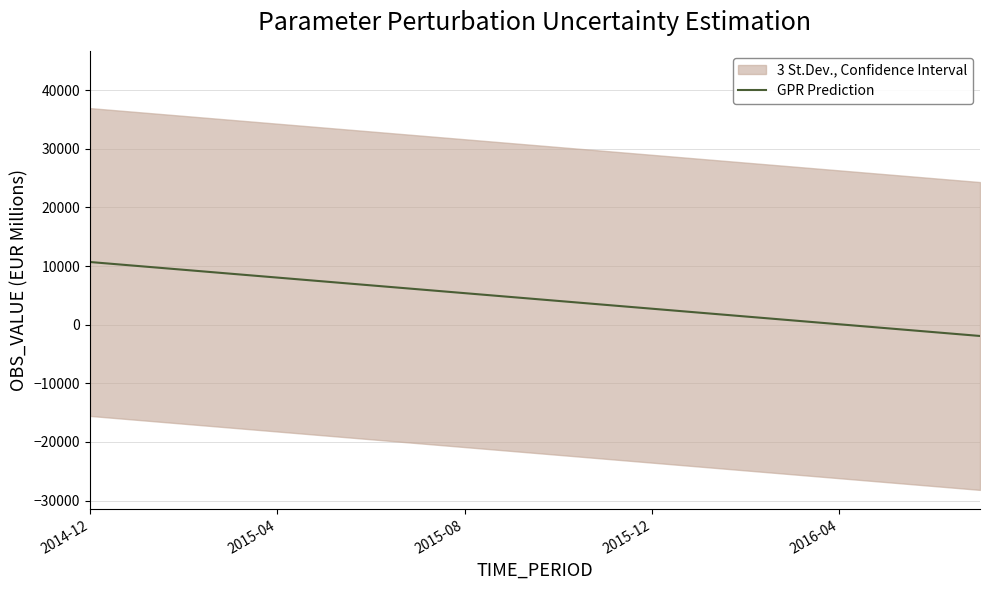

What is the difference between the maximum and minimum values?

12611.8